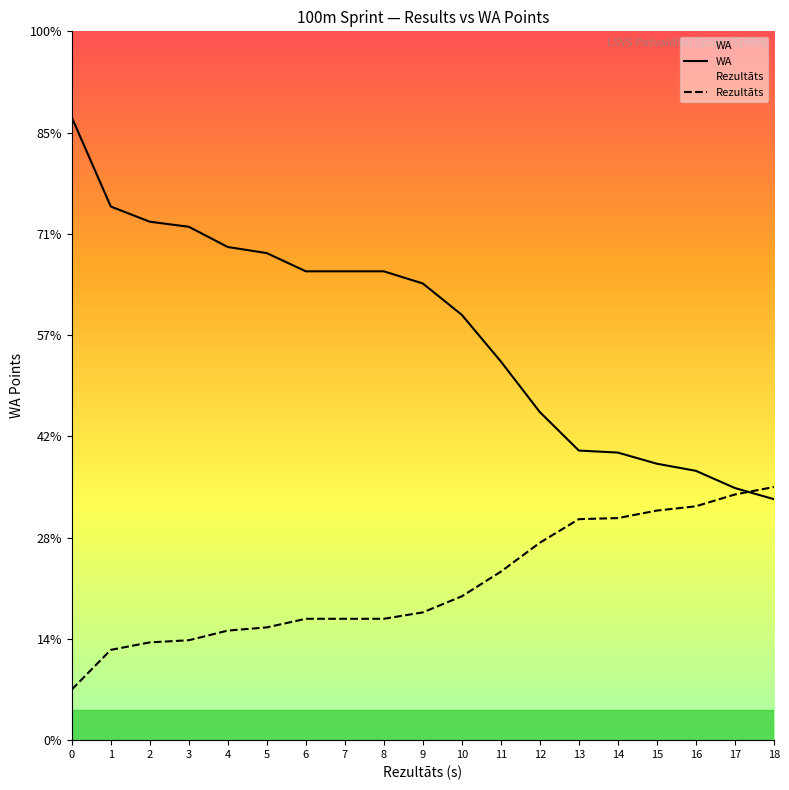

Is it true that Rezultāts equals 68.6 at 14?

False